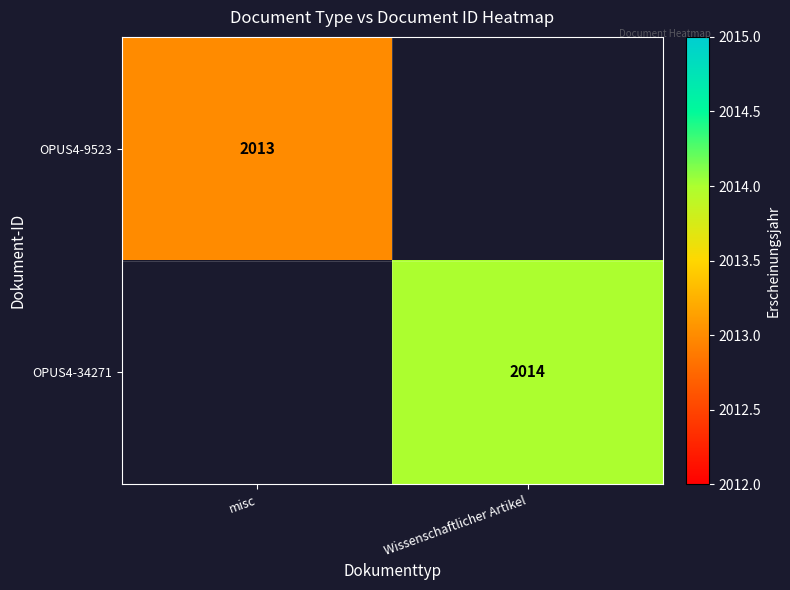

How many data points does each series have?

2